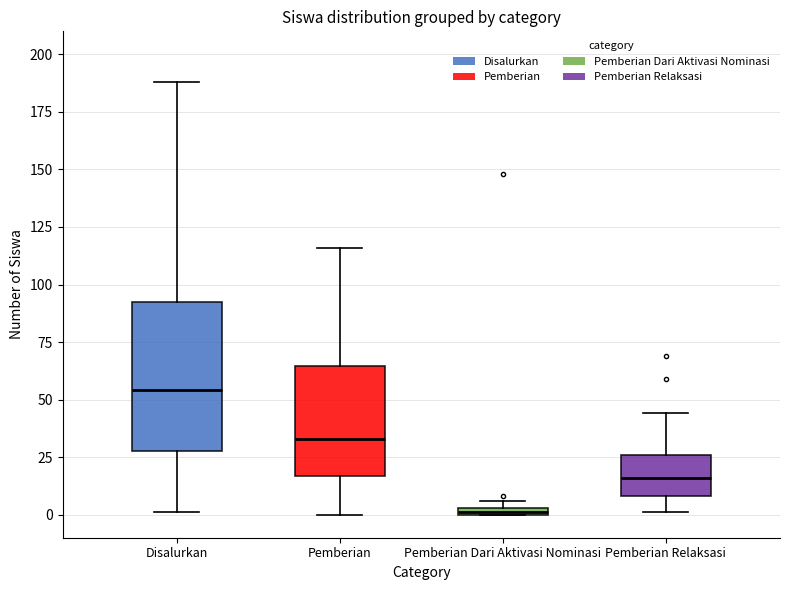

Which box has the highest median line?

Disalurkan